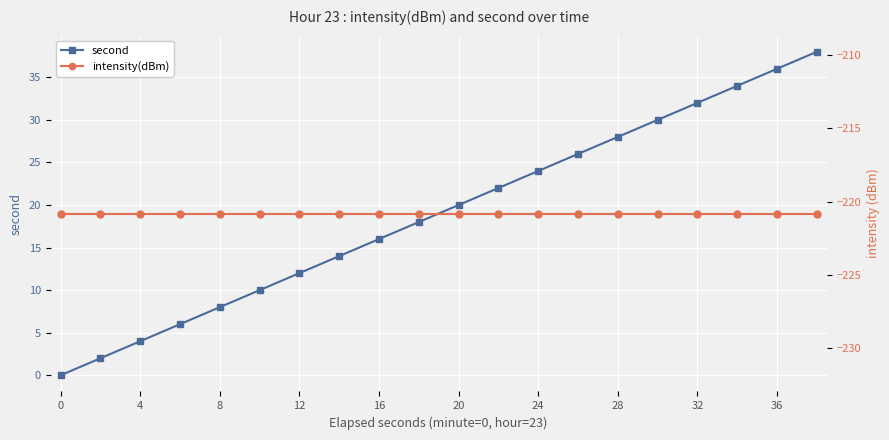

True or false: second and intensity(dBm) cross at least once.

False